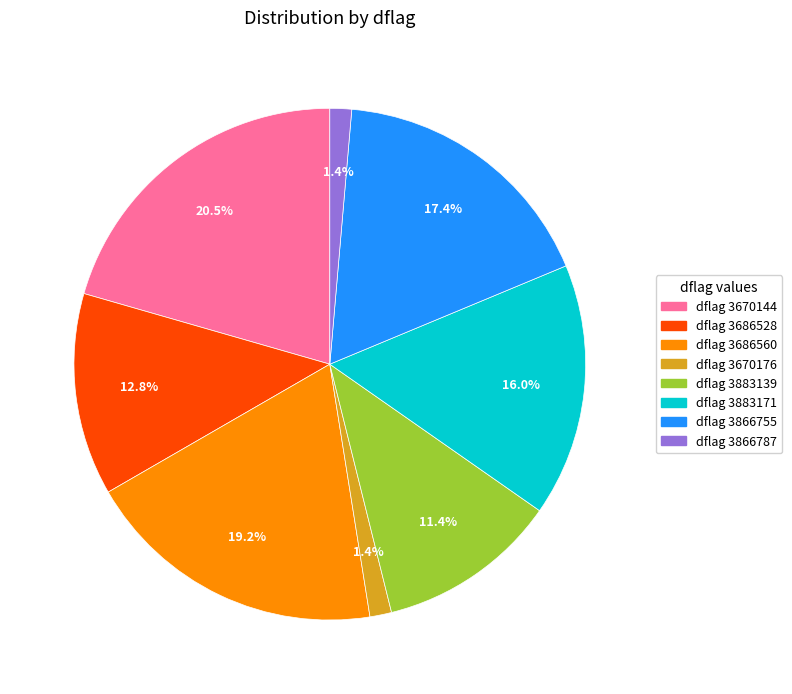

Is there any slice that represents more than half of the pie?

No